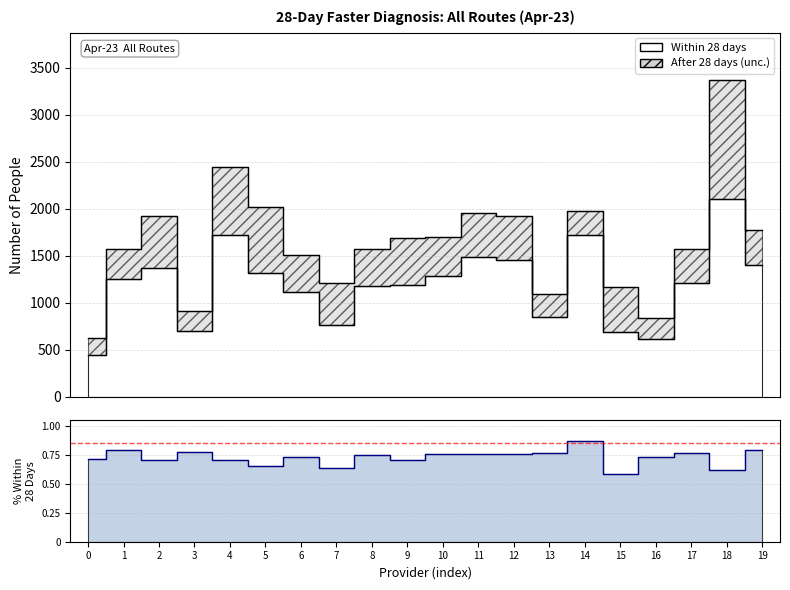

How many categories are shown in the chart?

20